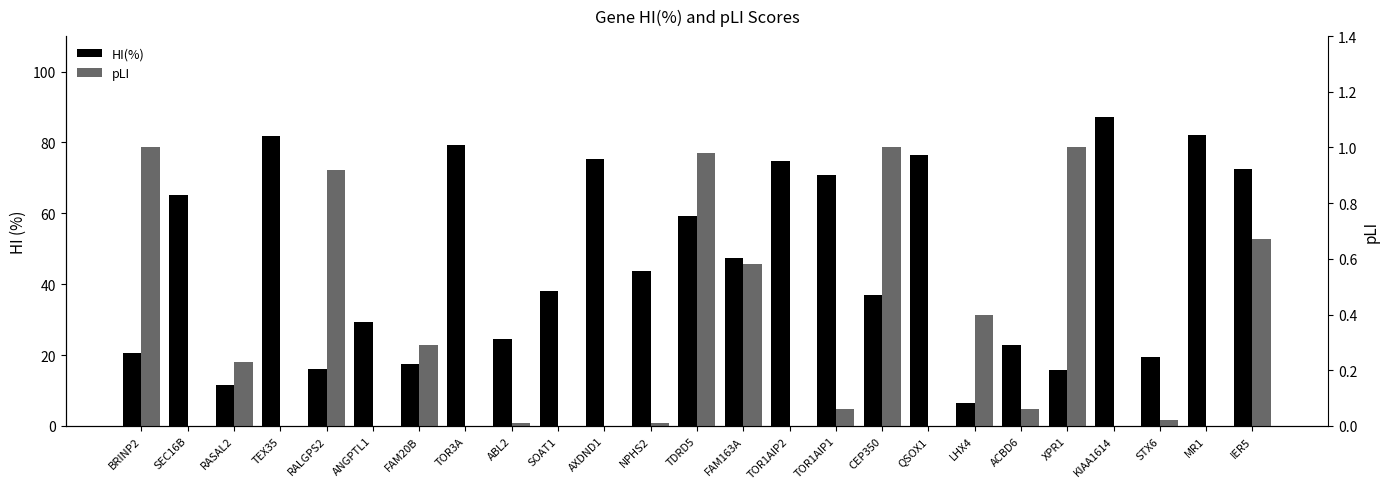

What is the maximum value for HI(%)?

87.2